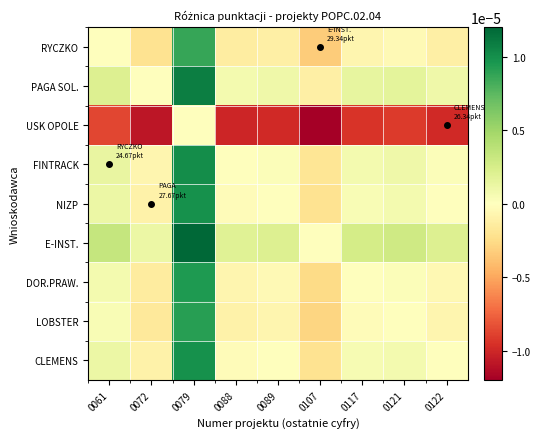

Reading left to right, transcribe all the data shown in this chart.

RYCZKO: 0061=0.0	0072=-0.0	0079=0.0	0088=-0.0	0089=-0.0	0107=-0.0	0117=-0.0	0121=-0.0	0122=-0.0
PAGA SOL.: 0061=0.0	0072=0.0	0079=0.0	0088=0.0	0089=0.0	0107=-0.0	0117=0.0	0121=0.0	0122=0.0
USK OPOLE: 0061=-0.0	0072=-0.0	0079=0.0	0088=-0.0	0089=-0.0	0107=-0.0	0117=-0.0	0121=-0.0	0122=-0.0
FINTRACK: 0061=0.0	0072=-0.0	0079=0.0	0088=0.0	0089=0.0	0107=-0.0	0117=0.0	0121=0.0	0122=0.0
NIZP: 0061=0.0	0072=-0.0	0079=0.0	0088=-0.0	0089=0.0	0107=-0.0	0117=0.0	0121=0.0	0122=-0.0
E-INST.: 0061=0.0	0072=0.0	0079=0.0	0088=0.0	0089=0.0	0107=0.0	0117=0.0	0121=0.0	0122=0.0
DOR.PRAW.: 0061=0.0	0072=-0.0	0079=0.0	0088=-0.0	0089=-0.0	0107=-0.0	0117=0.0	0121=0.0	0122=-0.0
LOBSTER: 0061=0.0	0072=-0.0	0079=0.0	0088=-0.0	0089=-0.0	0107=-0.0	0117=-0.0	0121=0.0	0122=-0.0
CLEMENS: 0061=0.0	0072=-0.0	0079=0.0	0088=-0.0	0089=0.0	0107=-0.0	0117=0.0	0121=0.0	0122=0.0